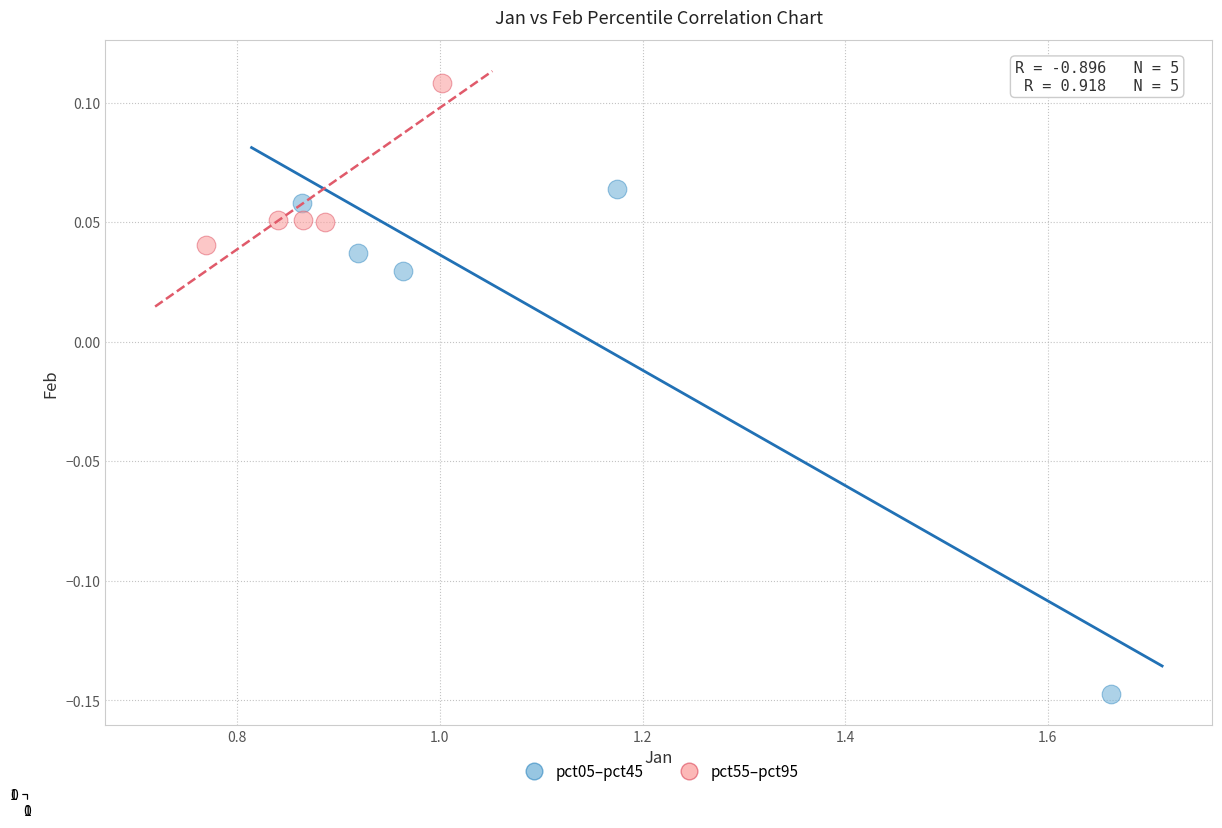

Which series has the largest Y range (max minus min)?

pct05–pct45